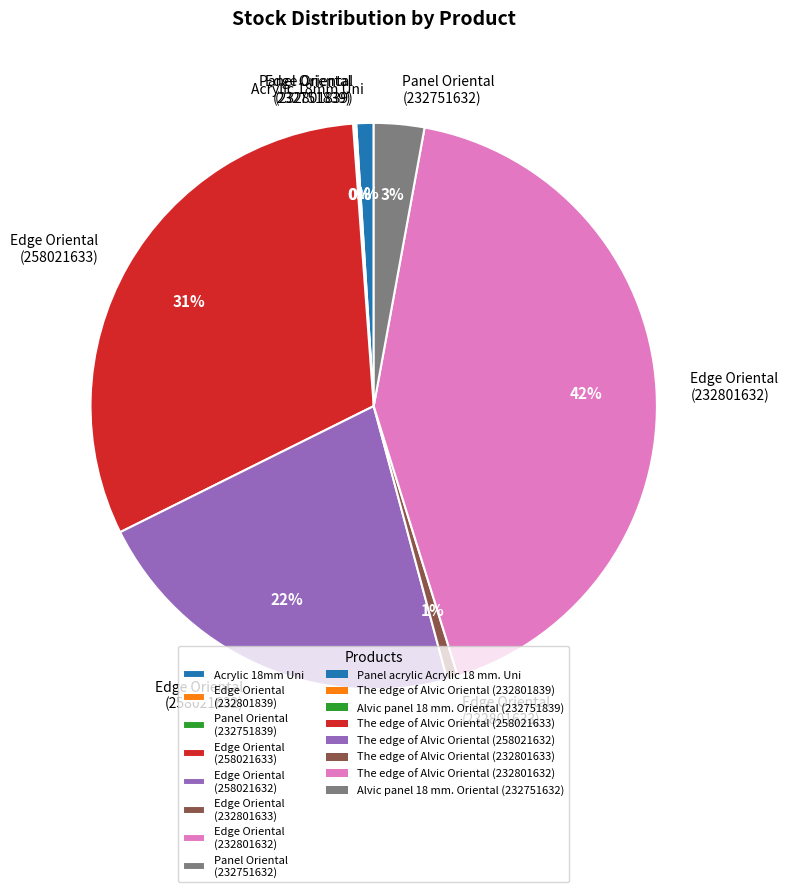

What percentage is the Edge Oriental (232801632) slice, to the nearest percent?

42%